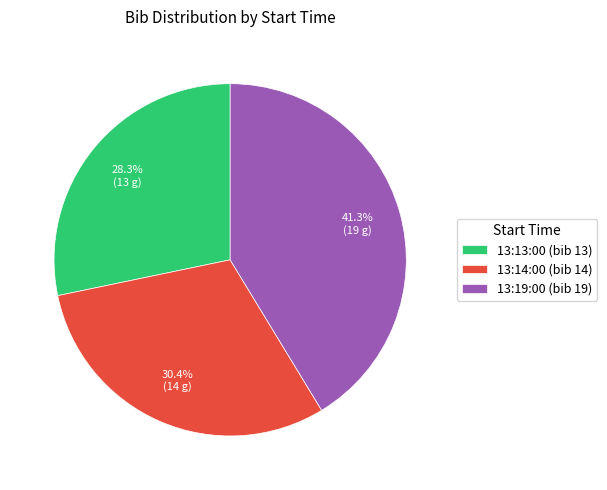

To the nearest percent, what portion does 13:13:00 represent?

28%